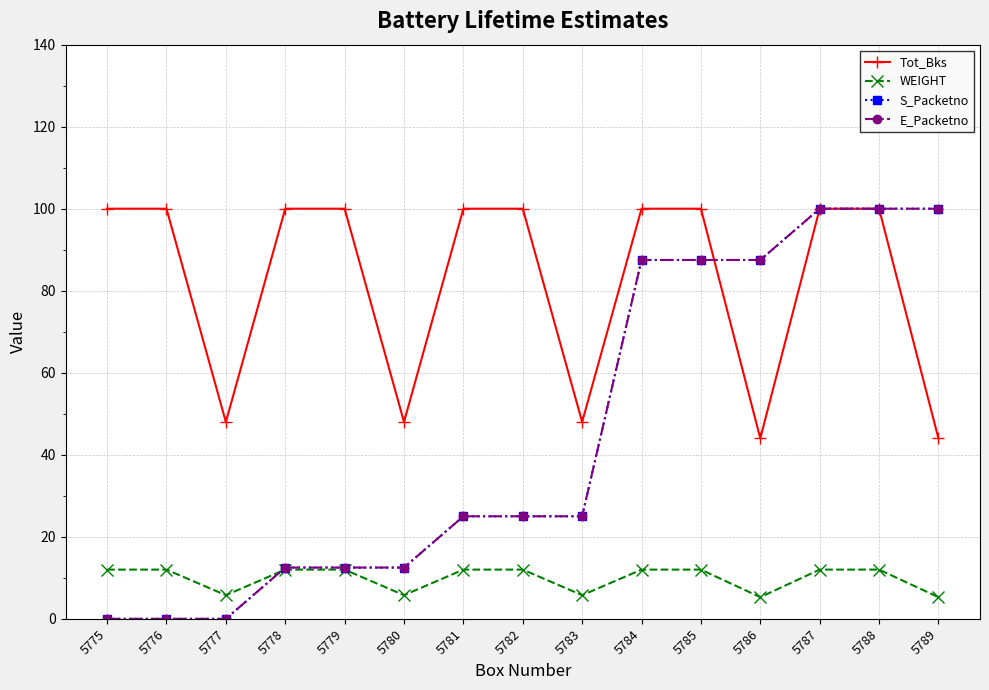

Reading left to right, transcribe all the data shown in this chart.

Tot_Bks: 100.0	100.0	48.0	100.0	100.0	48.0	100.0	100.0	48.0	100.0	100.0	44.0	100.0	100.0	44.0
WEIGHT: 12.0	12.0	5.8	12.0	12.0	5.8	12.0	12.0	5.8	12.0	12.0	5.3	12.0	12.0	5.3
S_Packetno: 0.0	0.0	0.0	12.5	12.5	12.5	25.0	25.0	25.0	87.5	87.5	87.5	100.0	100.0	100.0
E_Packetno: 0.0	0.0	0.0	12.5	12.5	12.5	25.0	25.0	25.0	87.5	87.5	87.5	100.0	100.0	100.0